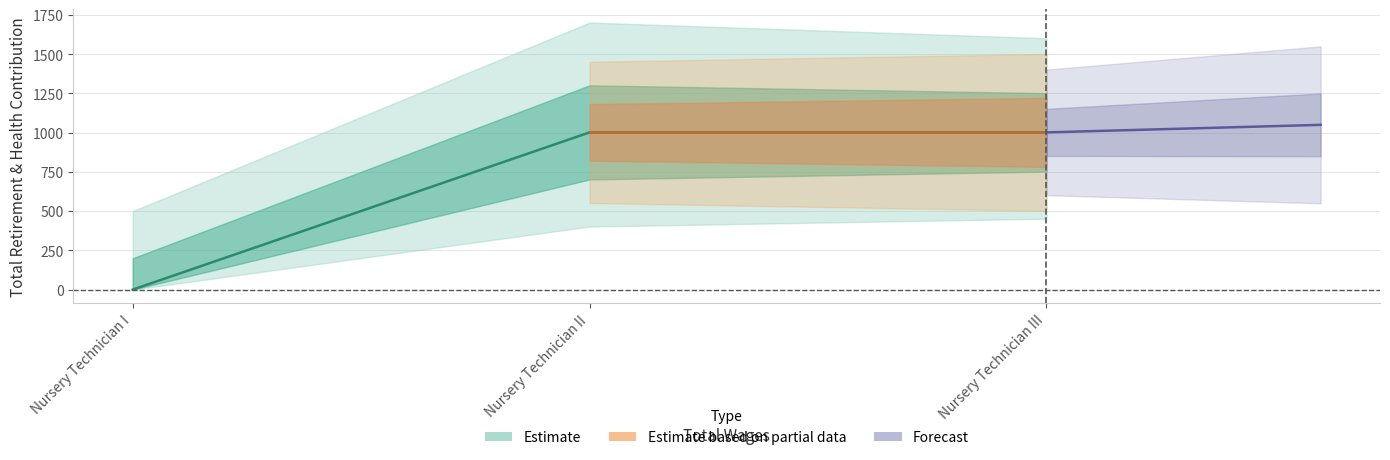

What is the average value?

668